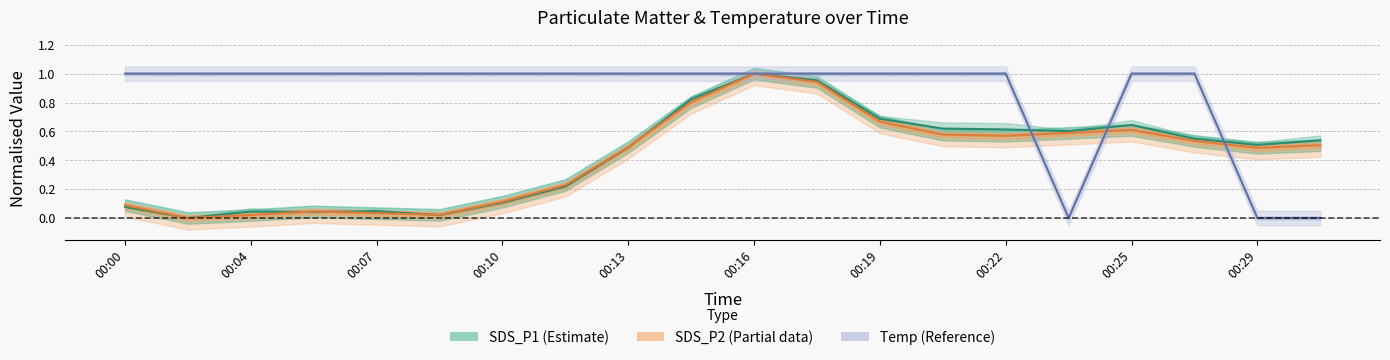

Is it true that Temp equals 1.6 at 00:10?

False